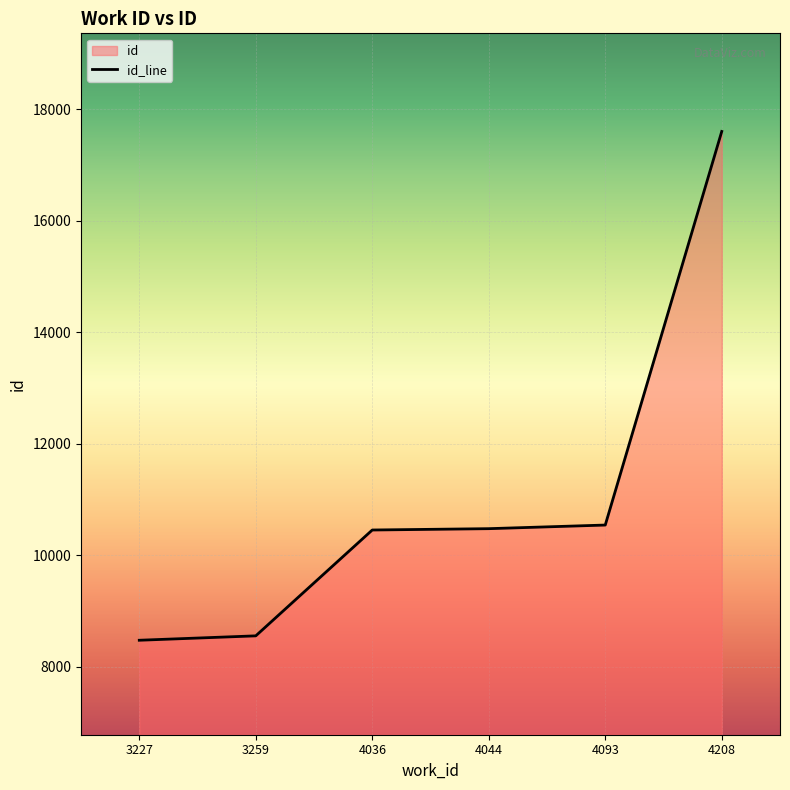

List the labels in order of value, smallest first.

3227, 3259, 4036, 4044, 4093, 4208